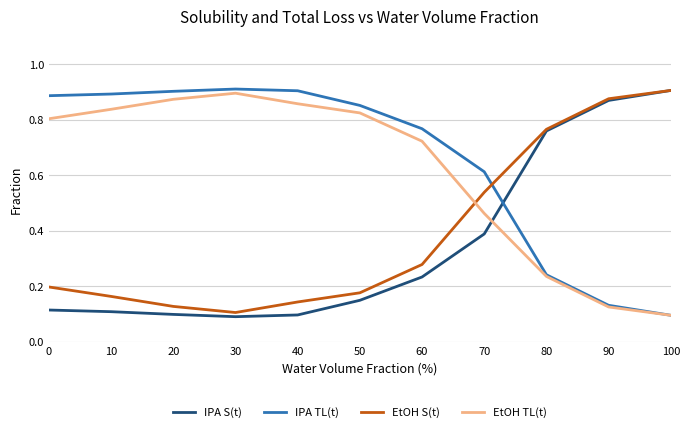

True or false: EtOH TL(t) and IPA S(t) intersect in this chart.

True